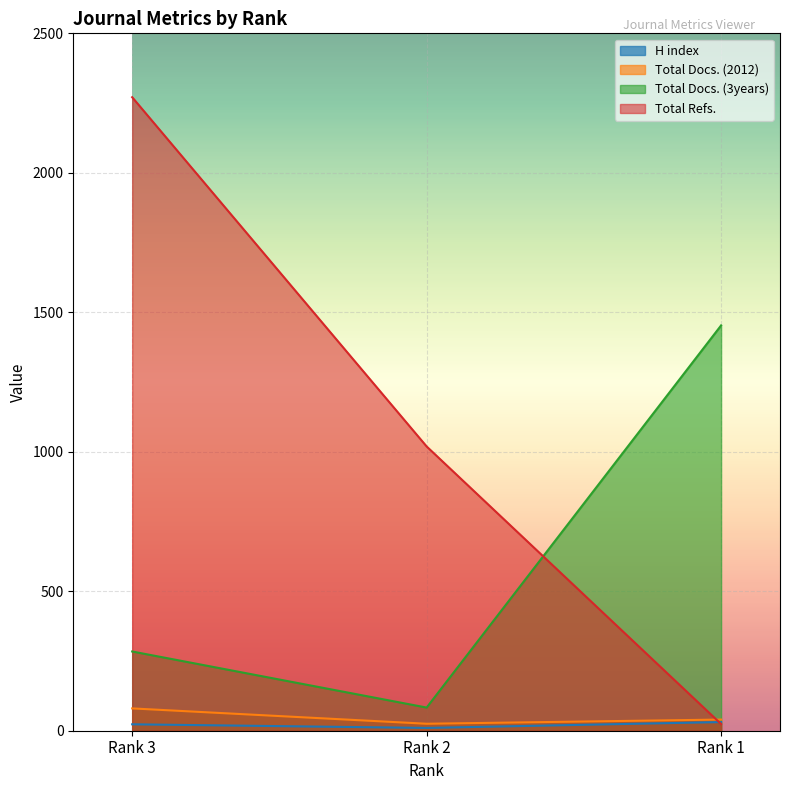

Reading left to right, what are all the values shown in this chart?

H index: 23	10	31
Total Docs. (2012): 80	25	40
Total Docs. (3years): 284	83	1453
Total Refs.: 2271	1019	24